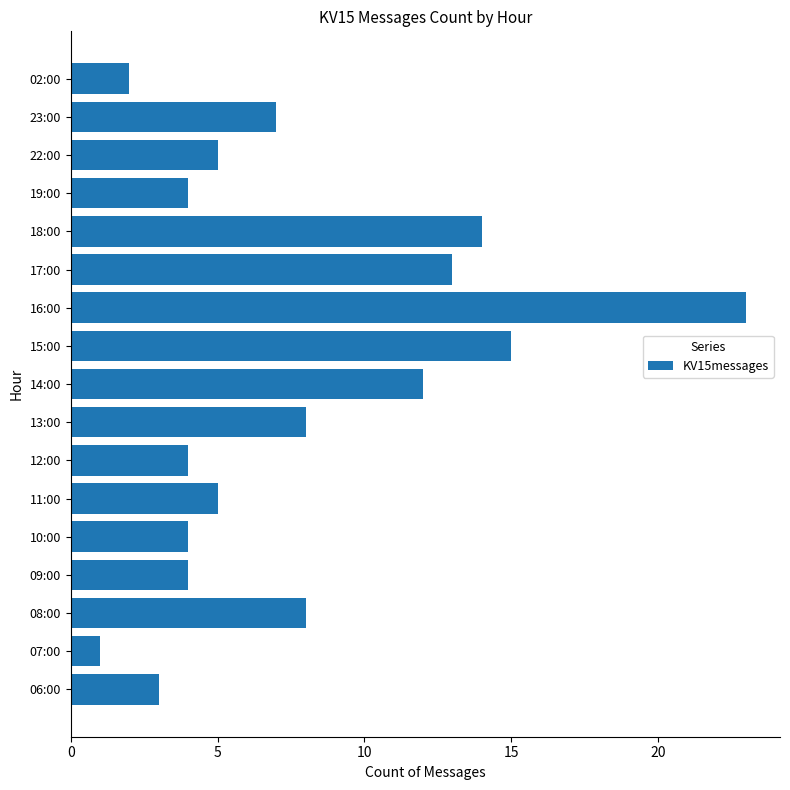

Are the bars grouped side by side (vs. stacked)?

No